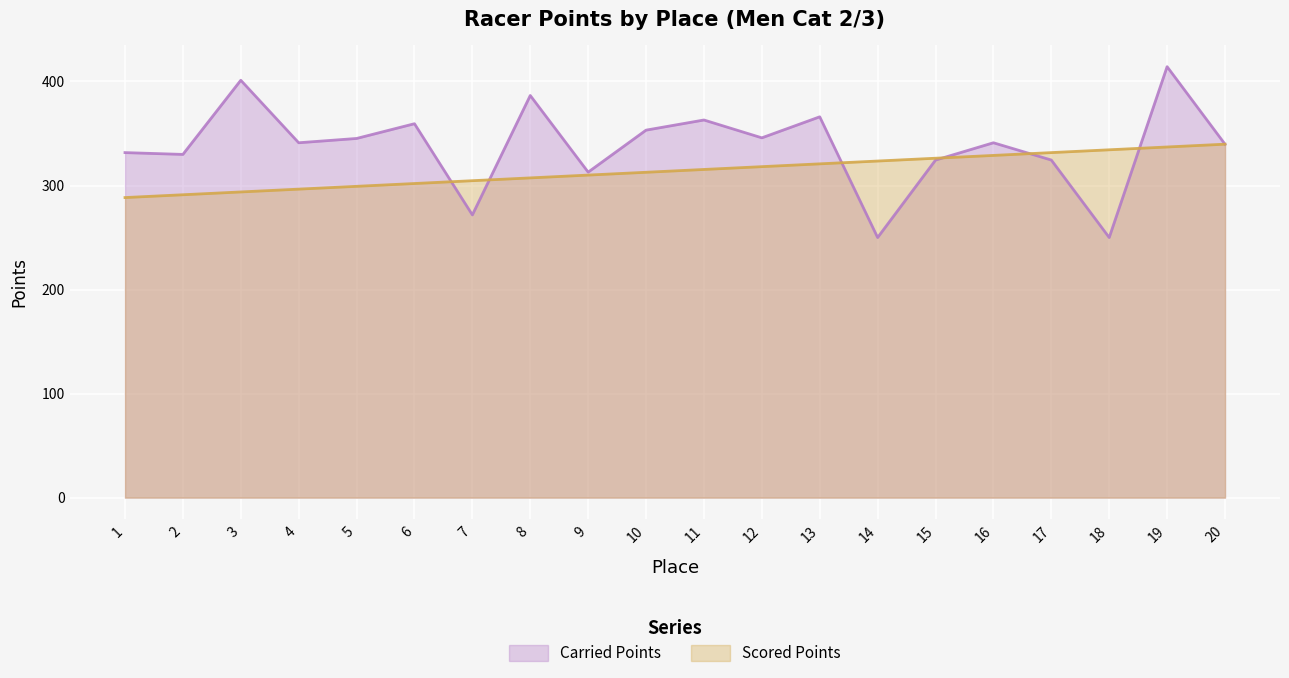

The value of Carried Points at 20 is 339.7. True or false?

True